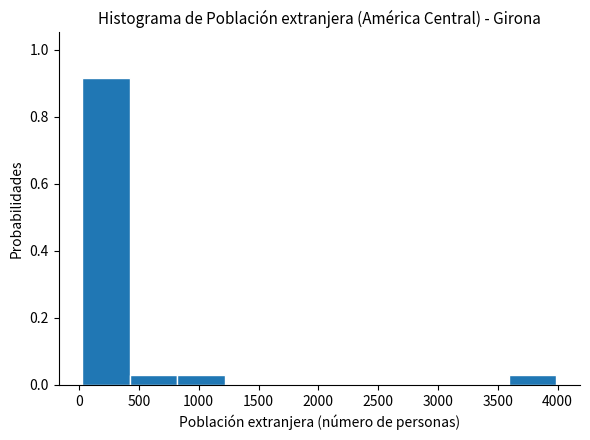

Over which range of the x-axis is the bar tallest?

50 to 400